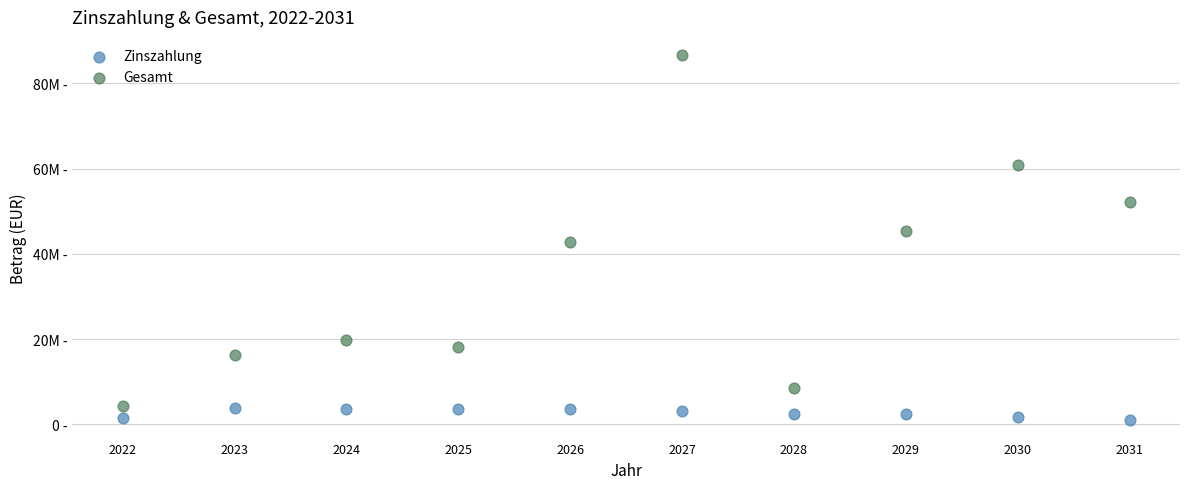

Which series reaches the minimum Y coordinate?

Zinszahlung